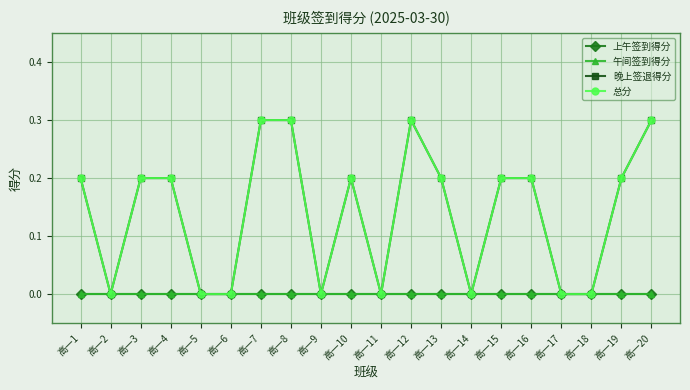

In 晚上签退得分, how many points are lower than both neighbors (excluding endpoints)?

4